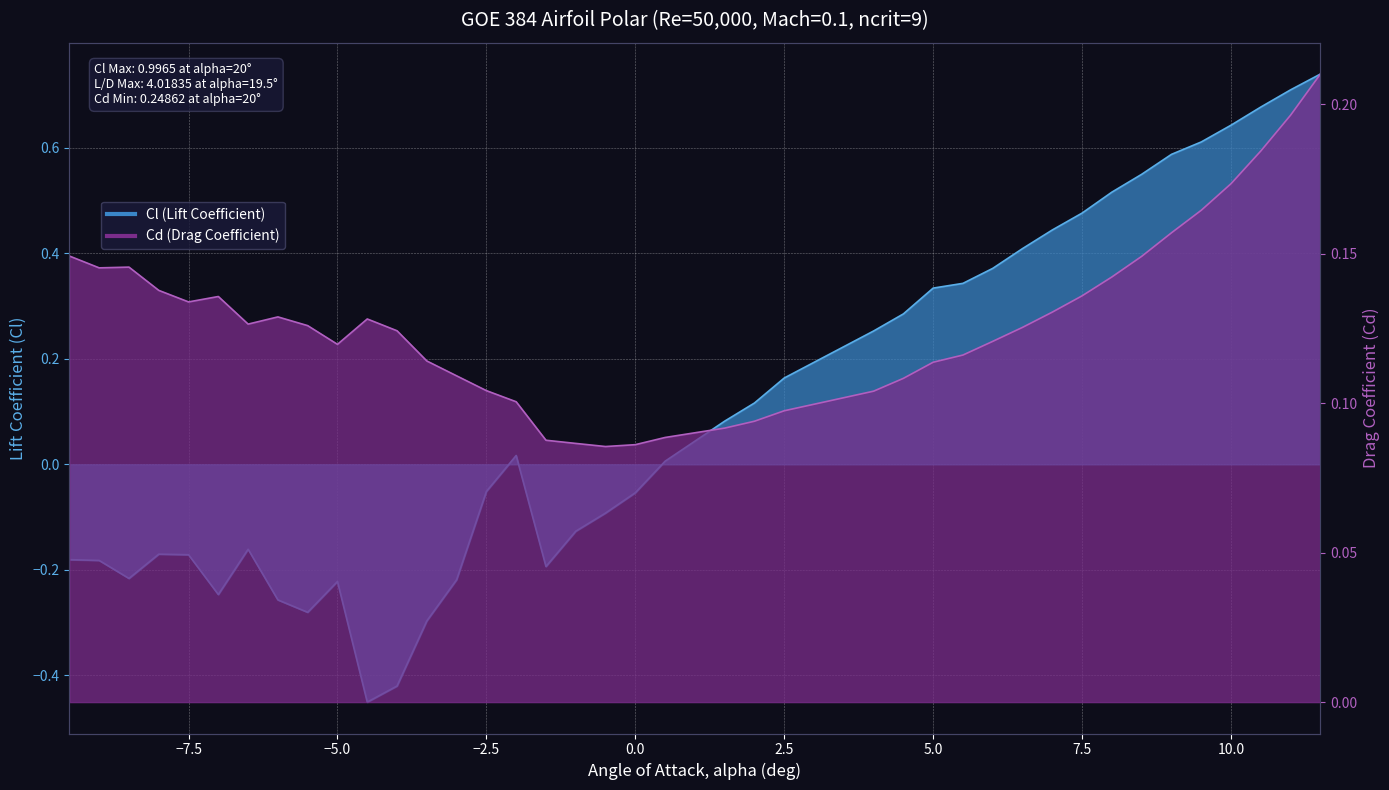

True or false: Cl and Cd cross at least once.

True